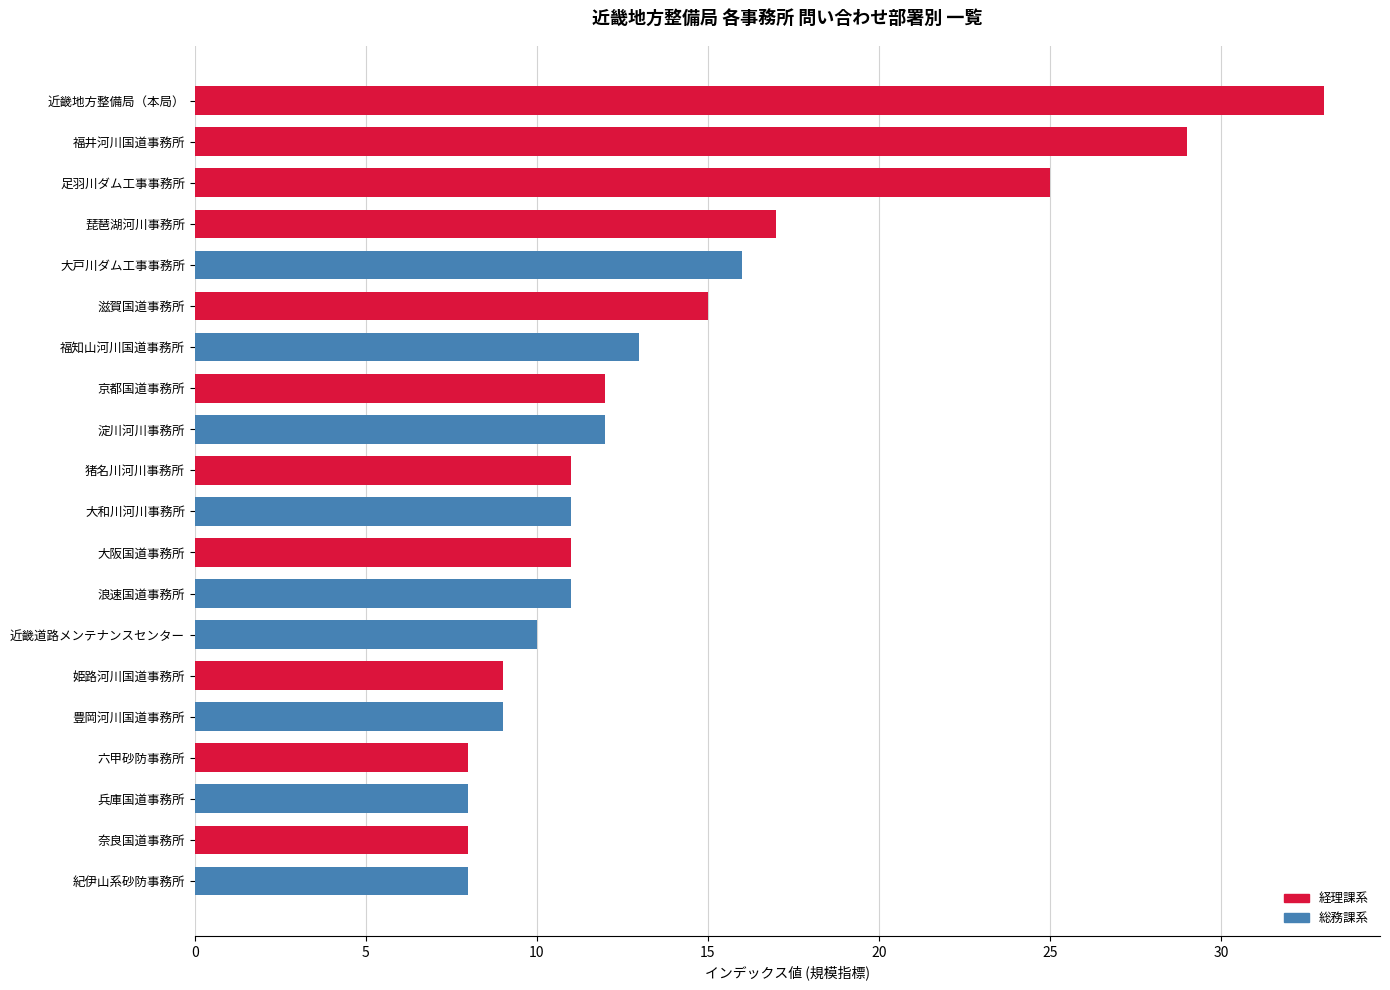

Between 浪速国道事務所 and 京都国道事務所, which is larger?

京都国道事務所